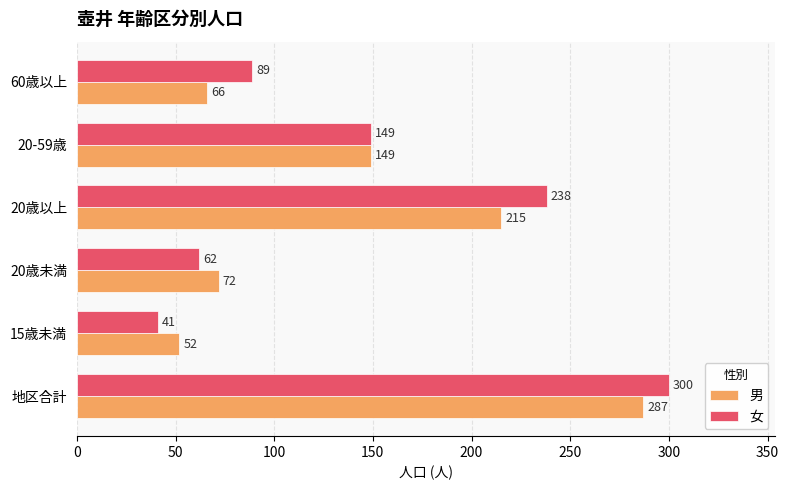

At how many categories does at least one series exceed 172?

2